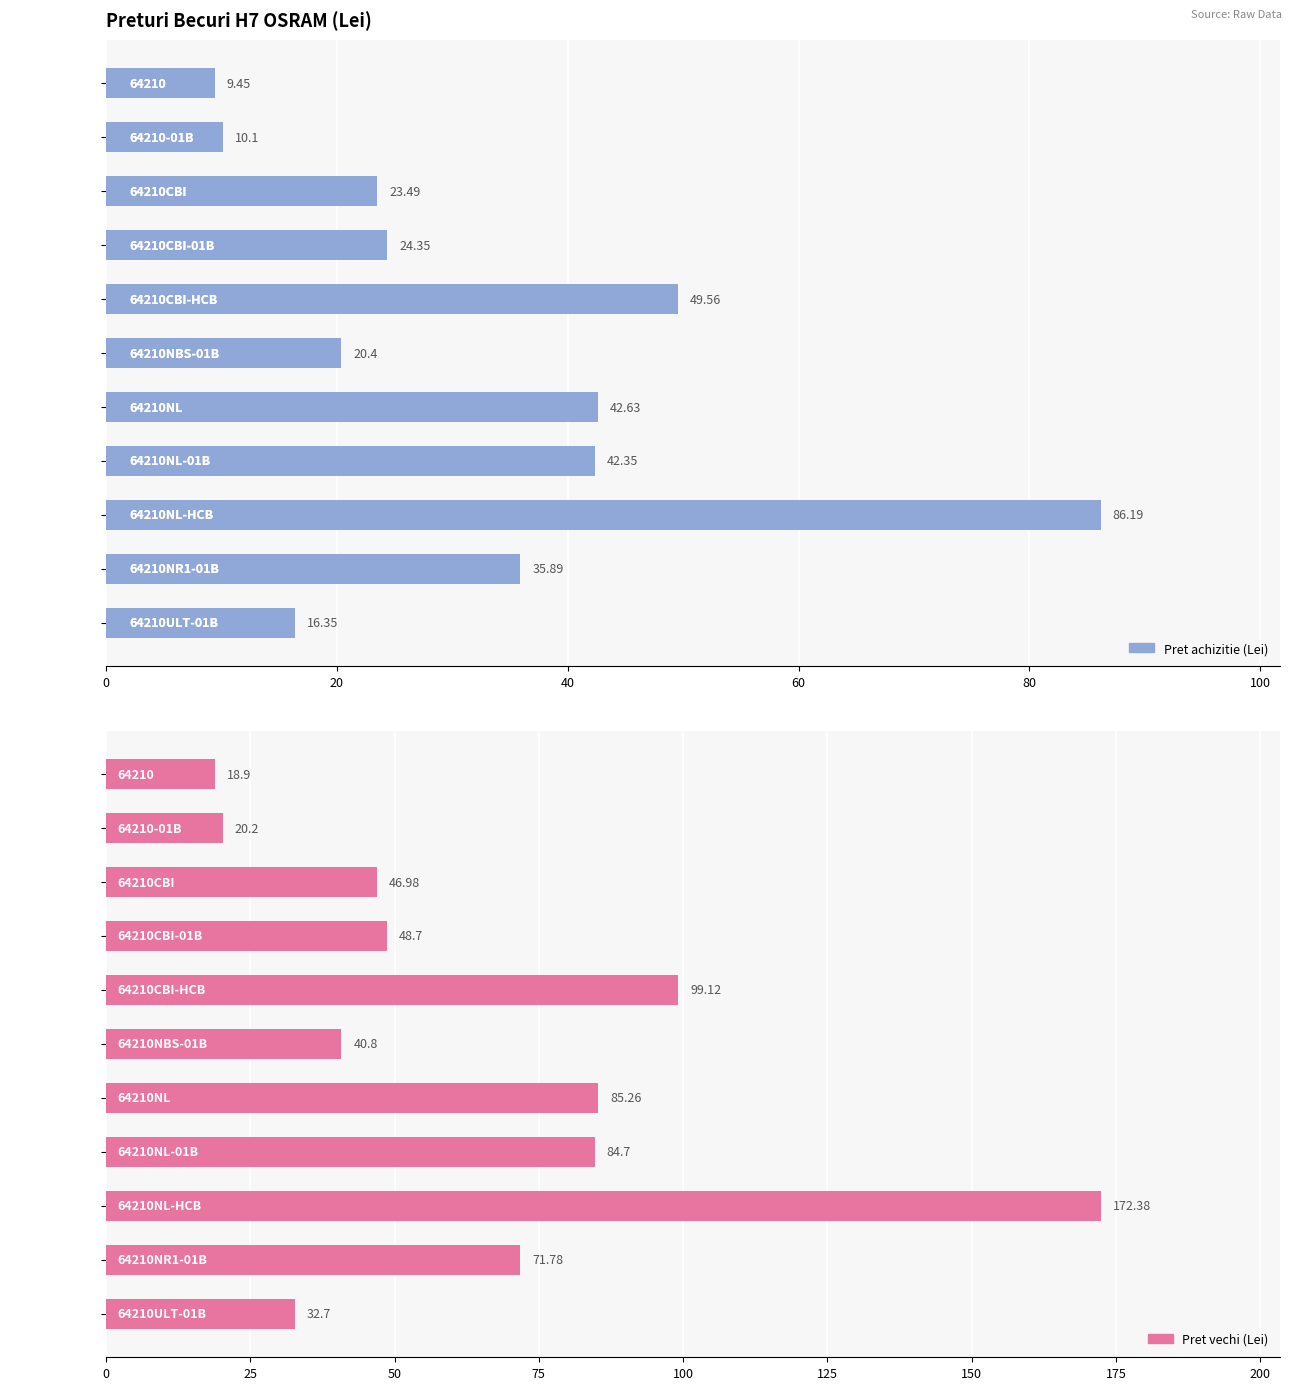

At how many categories does at least one series exceed 128?

1